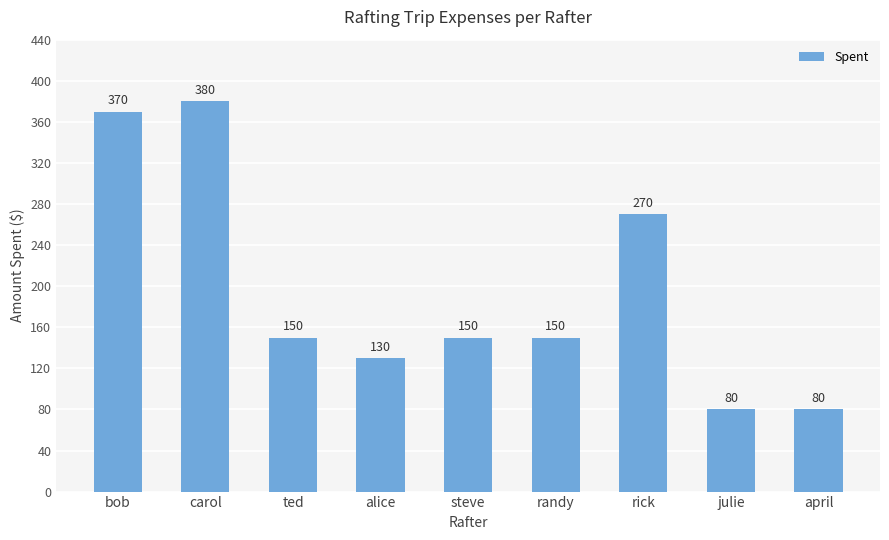

The chart shows a value of 380 at carol. True or false?

True